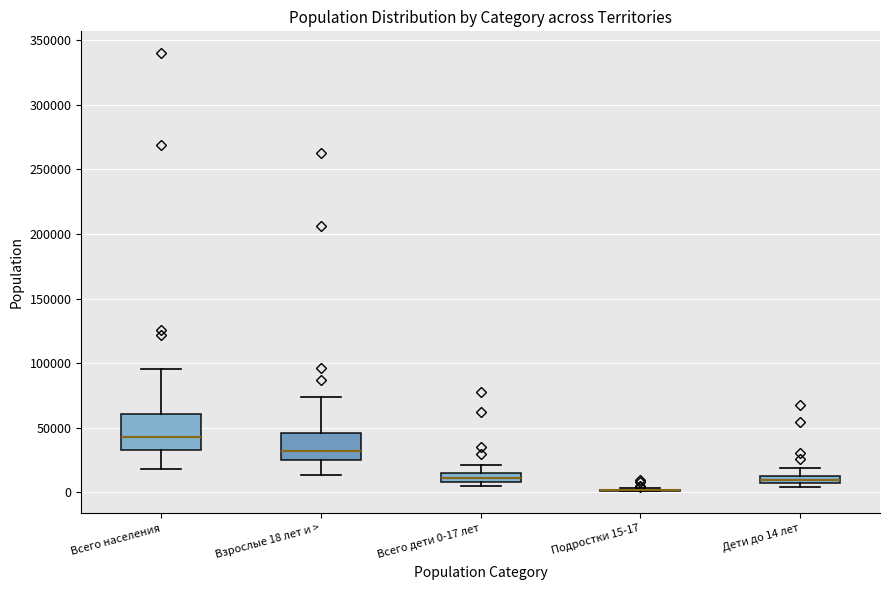

Which box is the tallest, from its lower edge to its upper edge?

Всего населения